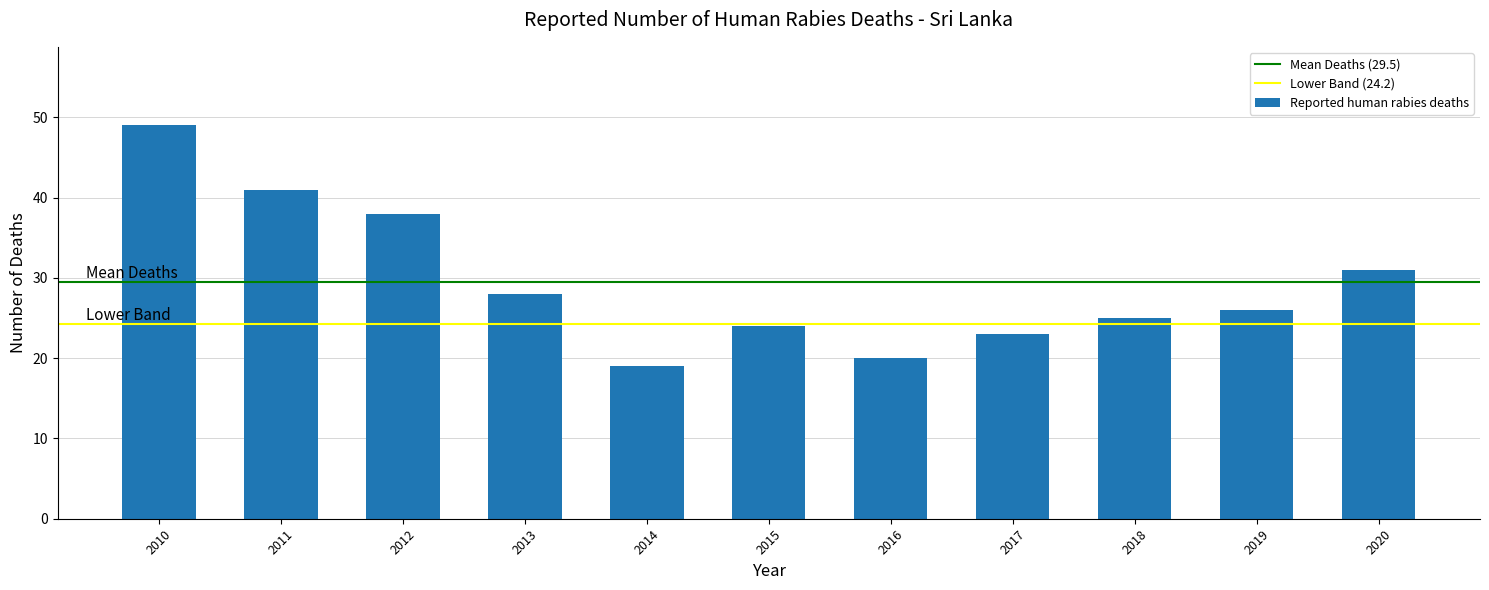

How many series are shown in this chart?

1